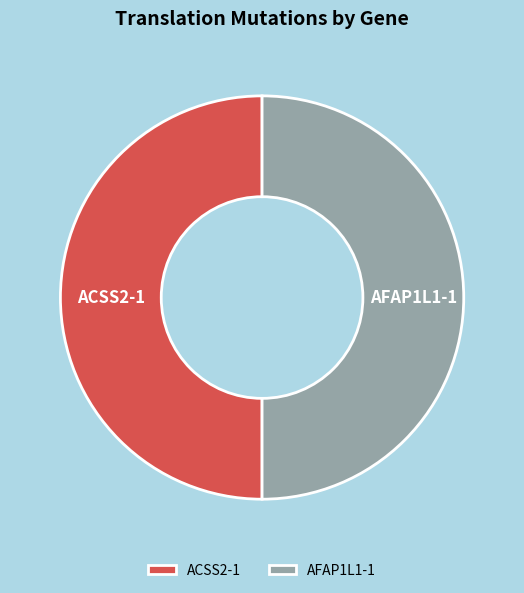

Approximately how many times larger is the value at ACSS2-1 compared to AFAP1L1-1?

1.0